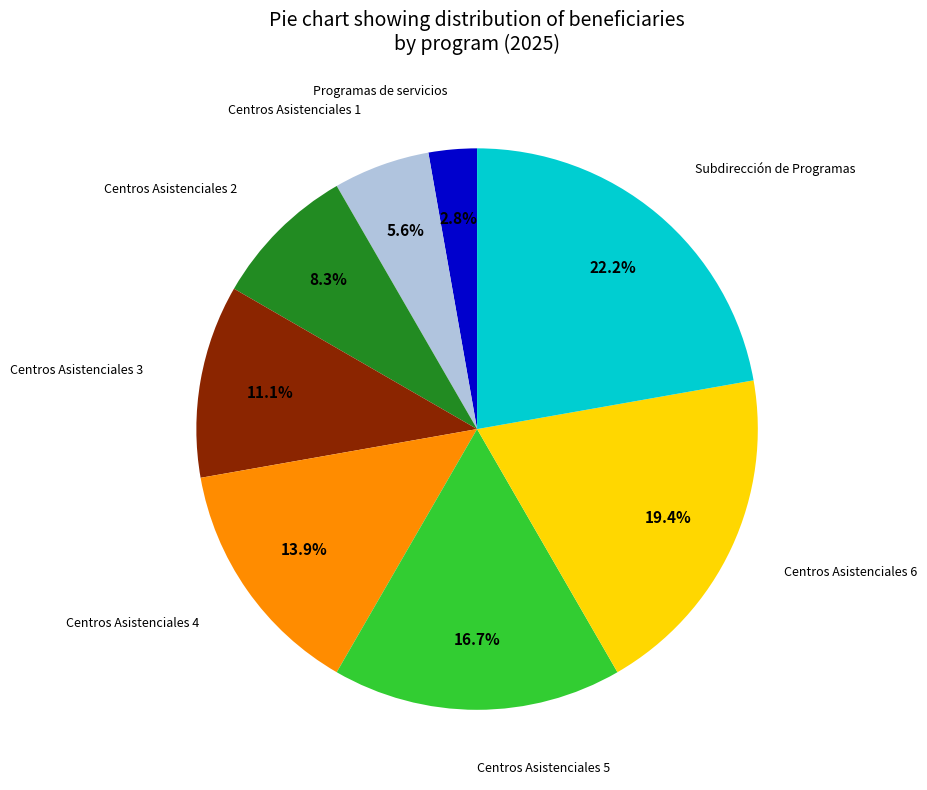

Is there a majority slice in this chart?

No